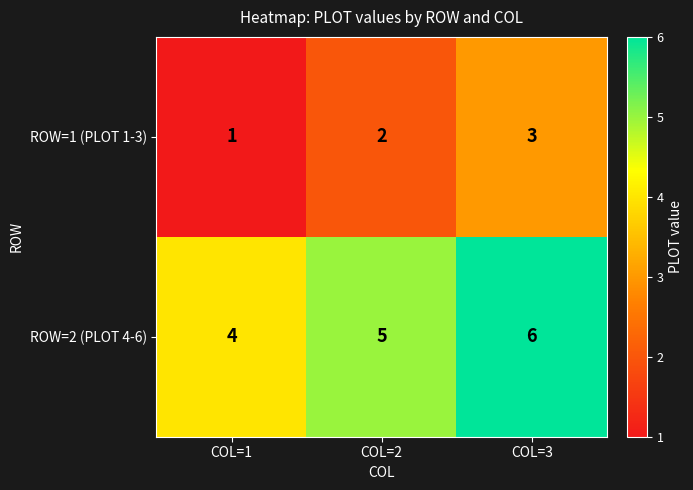

What is the total value across all series at COL=2?

7